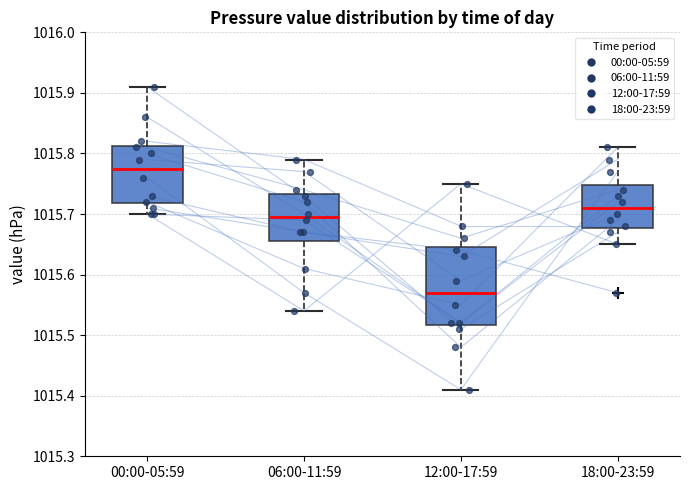

Which box is the tallest, from its lower edge to its upper edge?

12:00-17:59